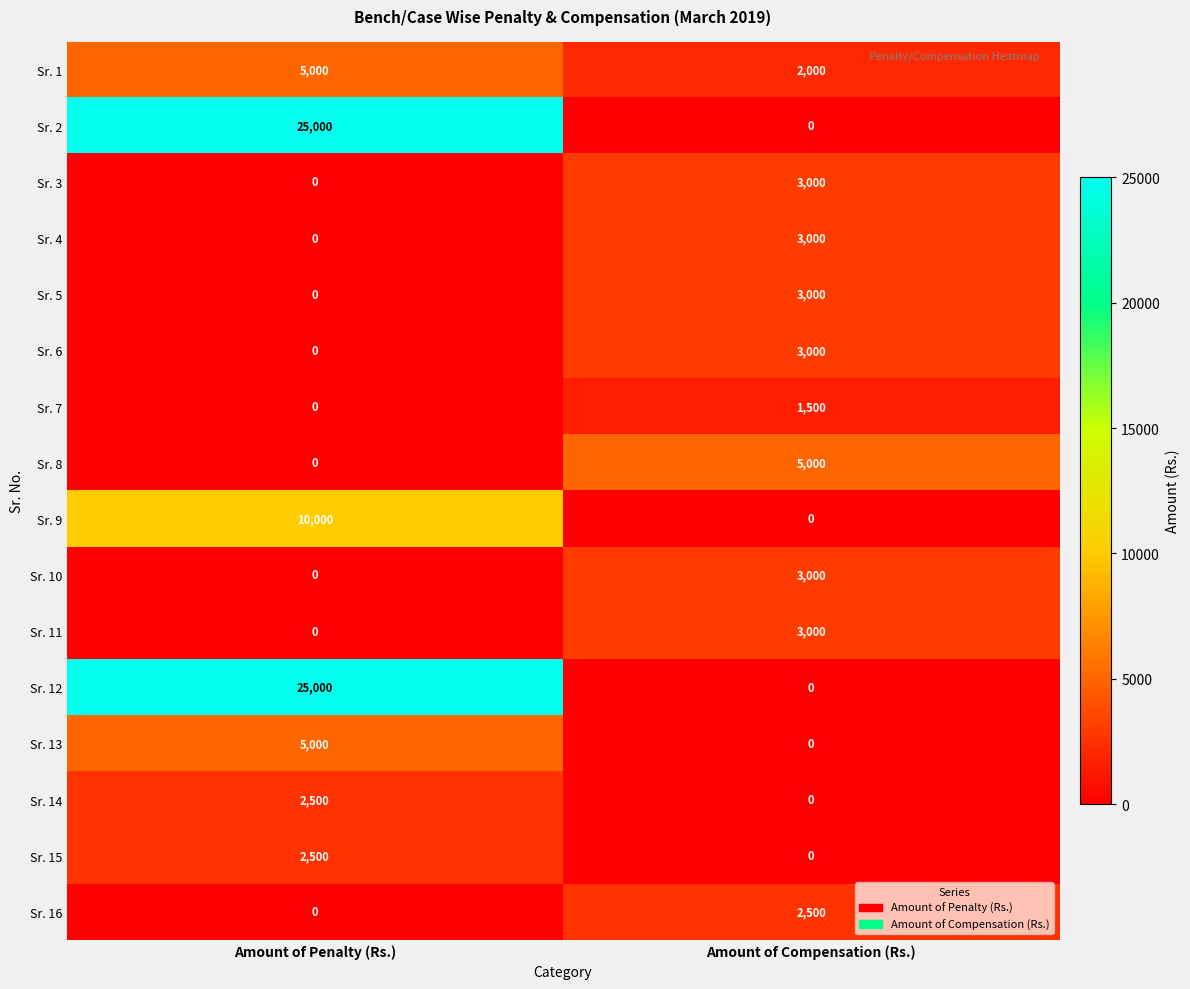

How many values in the Sr. 4 series are below 3000?

1